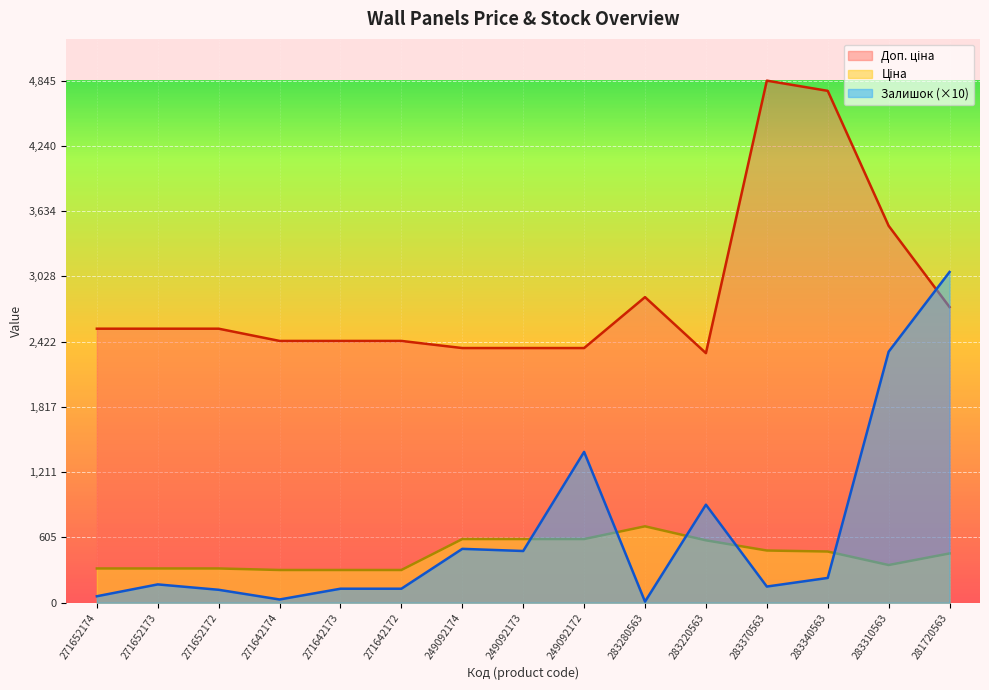

Where is Ціна nearest to the value 506?

283370563